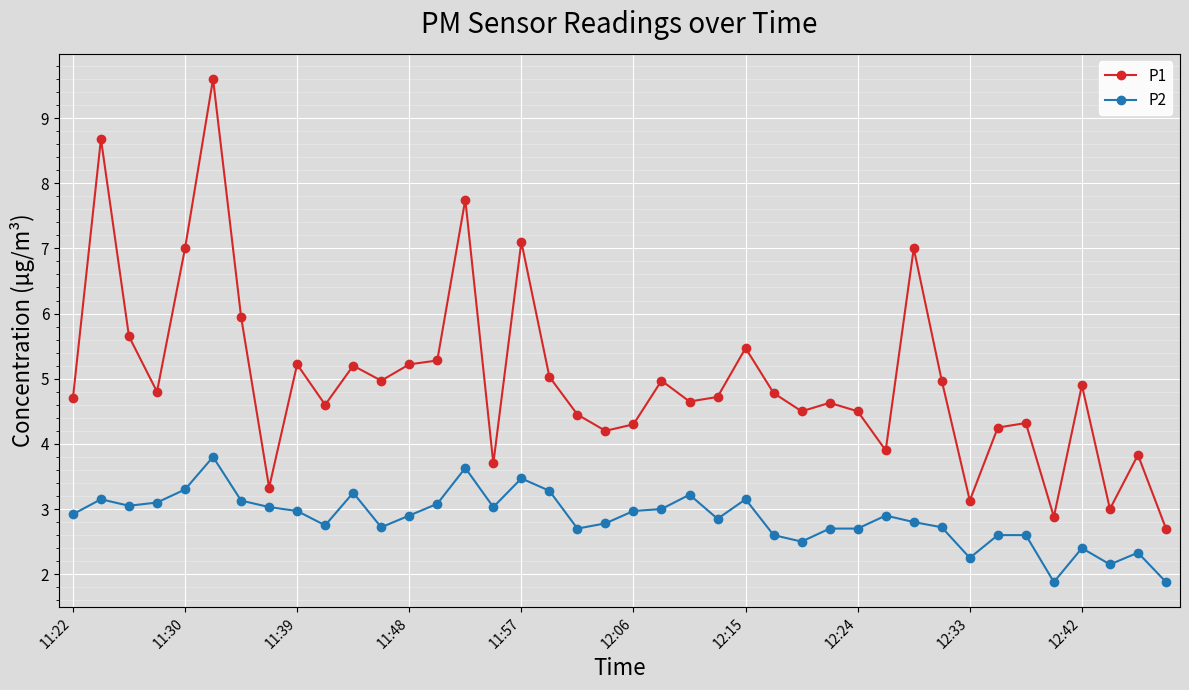

Which series has the largest total across all categories?

P1